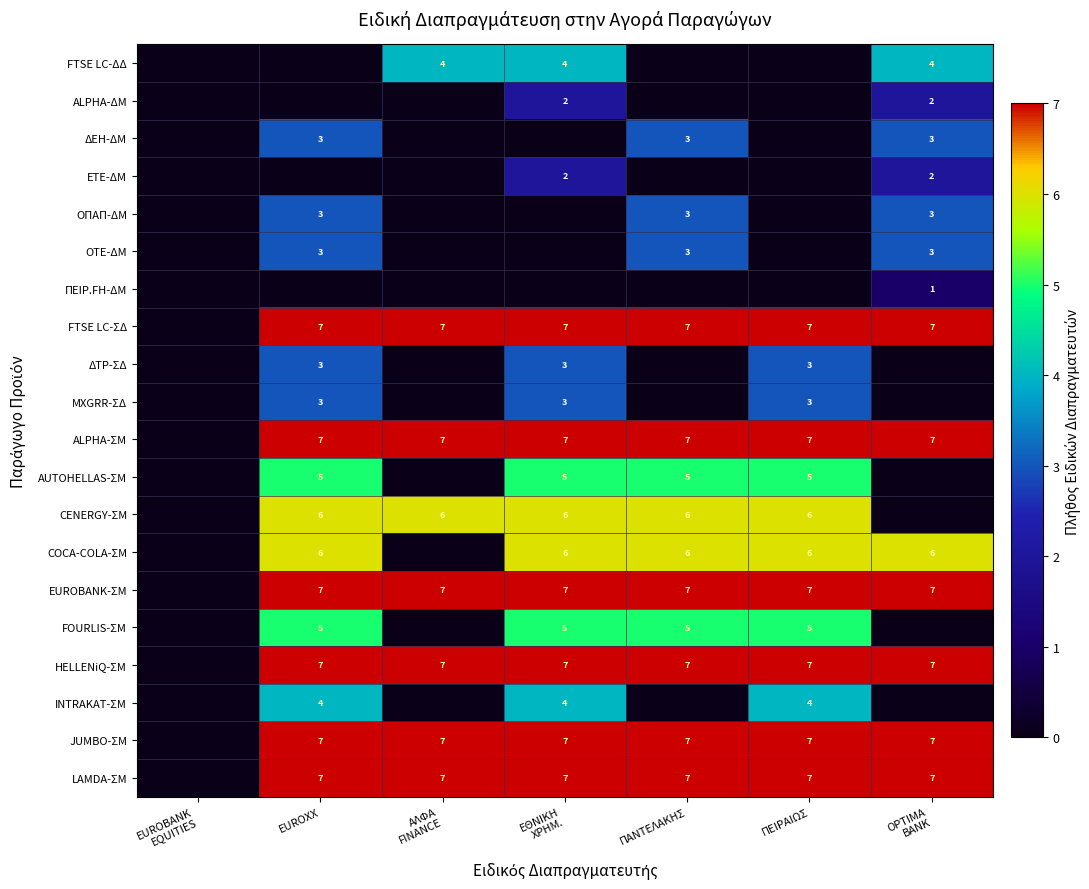

What is the sum of the COCA-COLA-ΣΜ values at ΠΕΙΡΑΙΩΣ and ΠΑΝΤΕΛΑΚΗΣ?

12